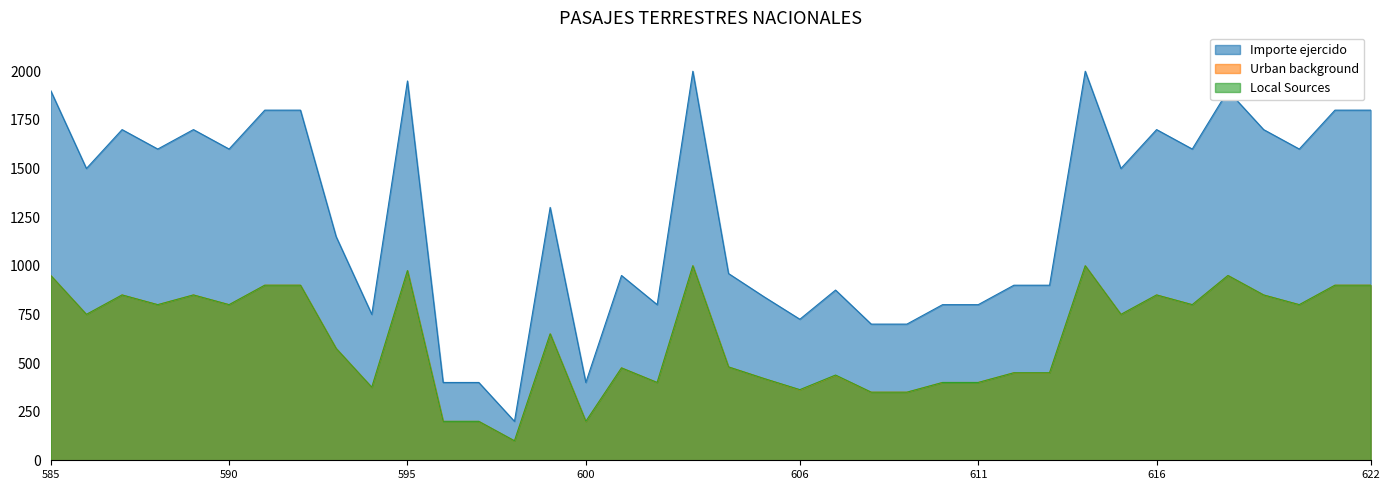

Reading left to right, list all the values displayed in this chart.

Importe ejercido: 1900	1500	1700	1600	1700	1600	1800	1800	1150	750	1950	400	400	200	1300	400	950	800	2000	960	840	725	875	700	700	800	800	900	900	2000	1500	1700	1600	1900	1700	1600	1800	1800
Urban background: 950	750	850	800	850	800	900	900	575	375	975	200	200	100	650	200	475	400	1000	480	420	362	437	350	350	400	400	450	450	1000	750	850	800	950	850	800	900	900
Local Sources: 950	750	850	800	850	800	900	900	575	375	975	200	200	100	650	200	475	400	1000	480	420	363	438	350	350	400	400	450	450	1000	750	850	800	950	850	800	900	900